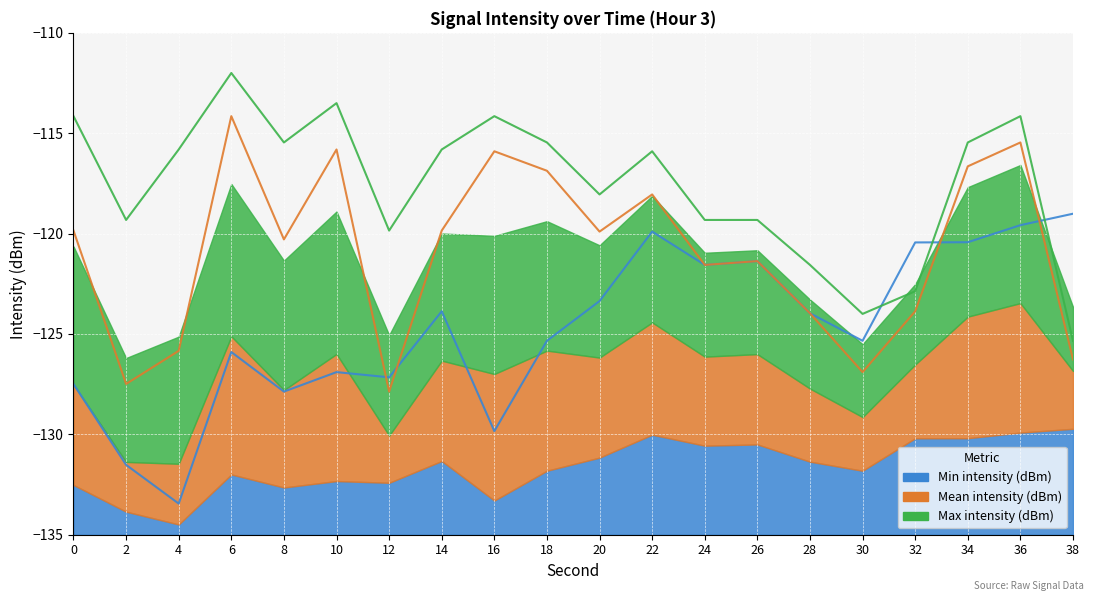

True or false: Mean intensity (dBm) has a value of -197.3 at 12.

False